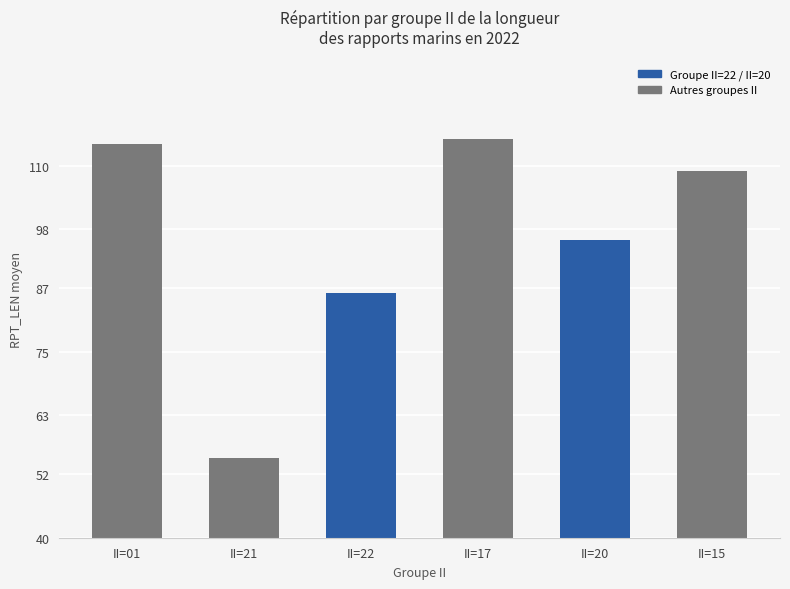

The value at II=17 is 205. True or false?

False